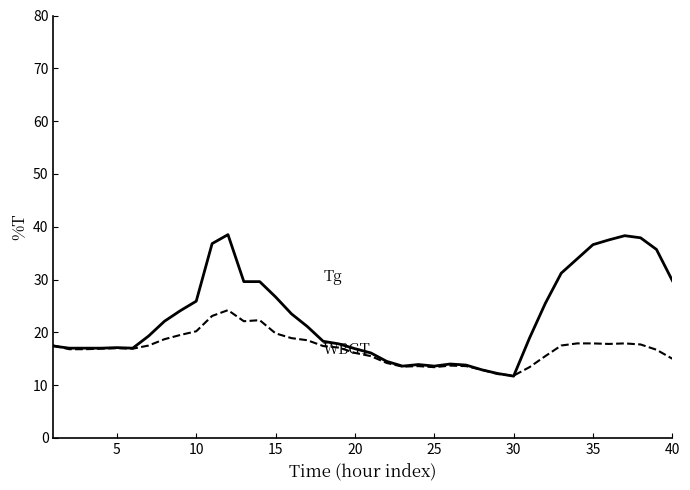

How many categories are shown in the chart?

40